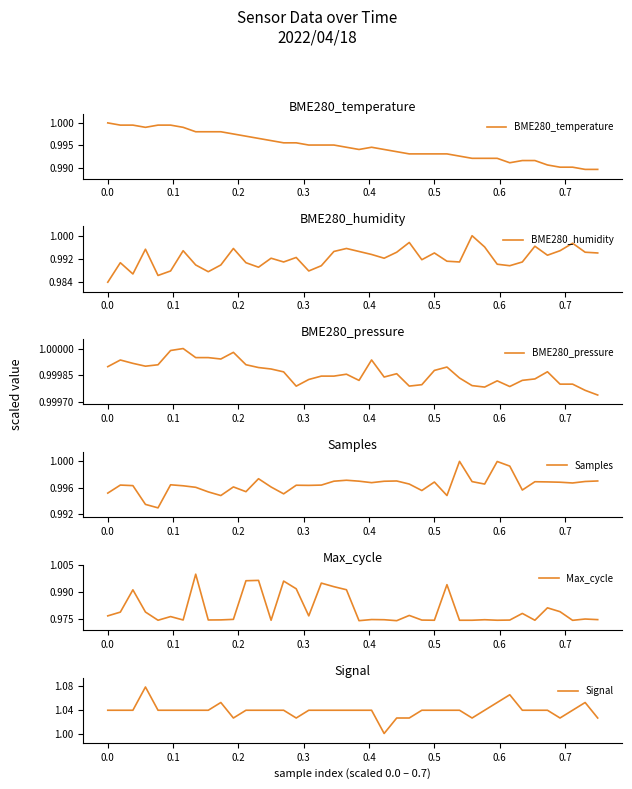

What is the greatest value displayed?

1.1